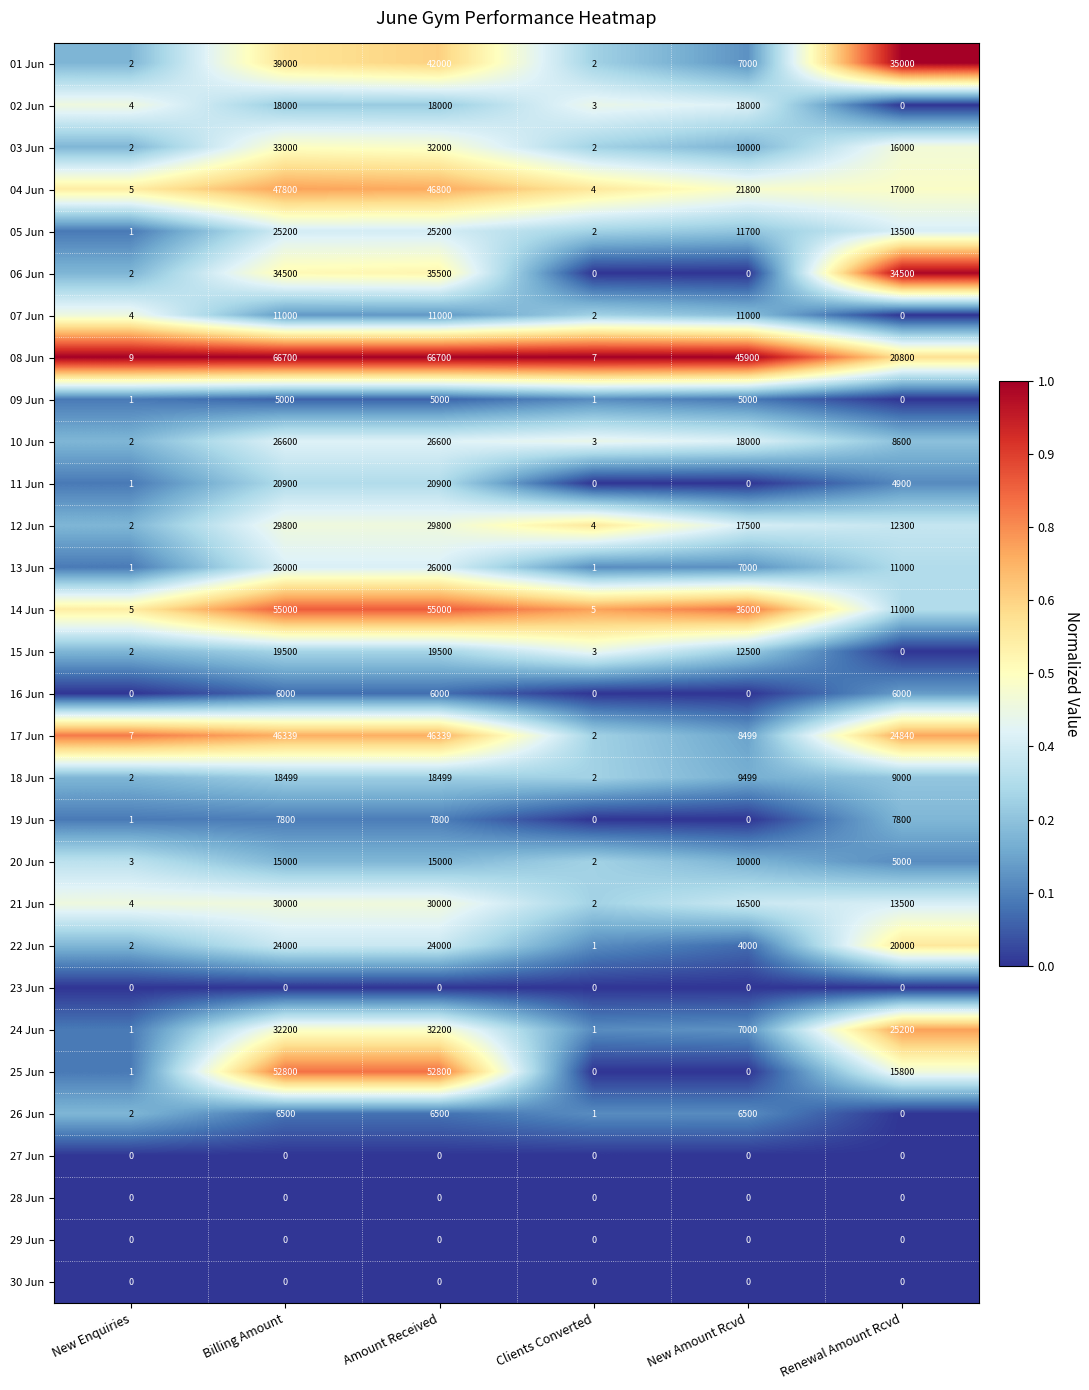

What is the difference between the second highest and second lowest values in the 10 Jun series?

26597